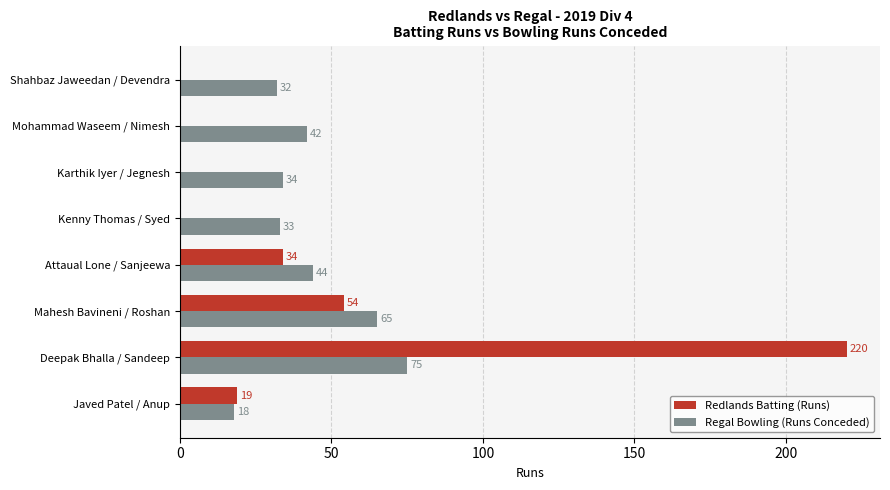

Is it true that Regal Bowling (Runs Conceded) equals 18 at Javed Patel / Anup?

True